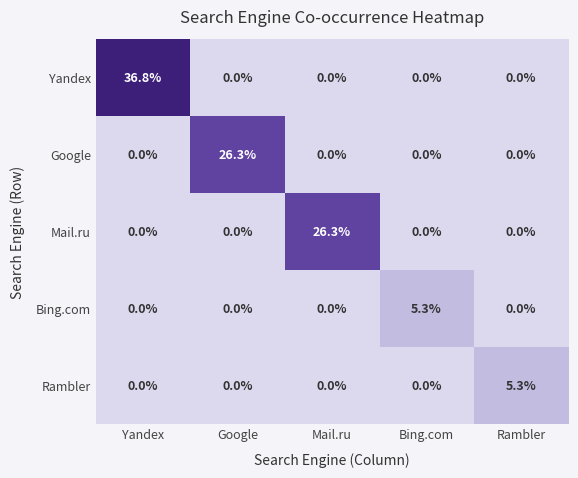

The value of Rambler at Google is 0.0. True or false?

True